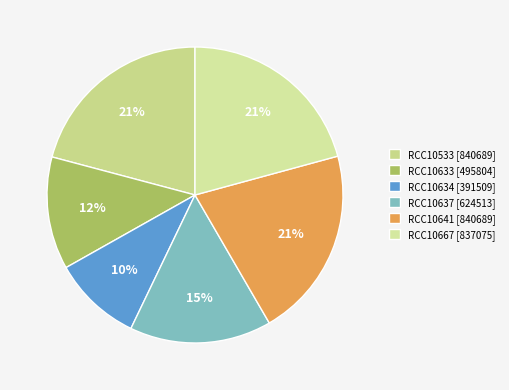

To the nearest percent, what is the difference between the largest and smallest slice percentages?

11%